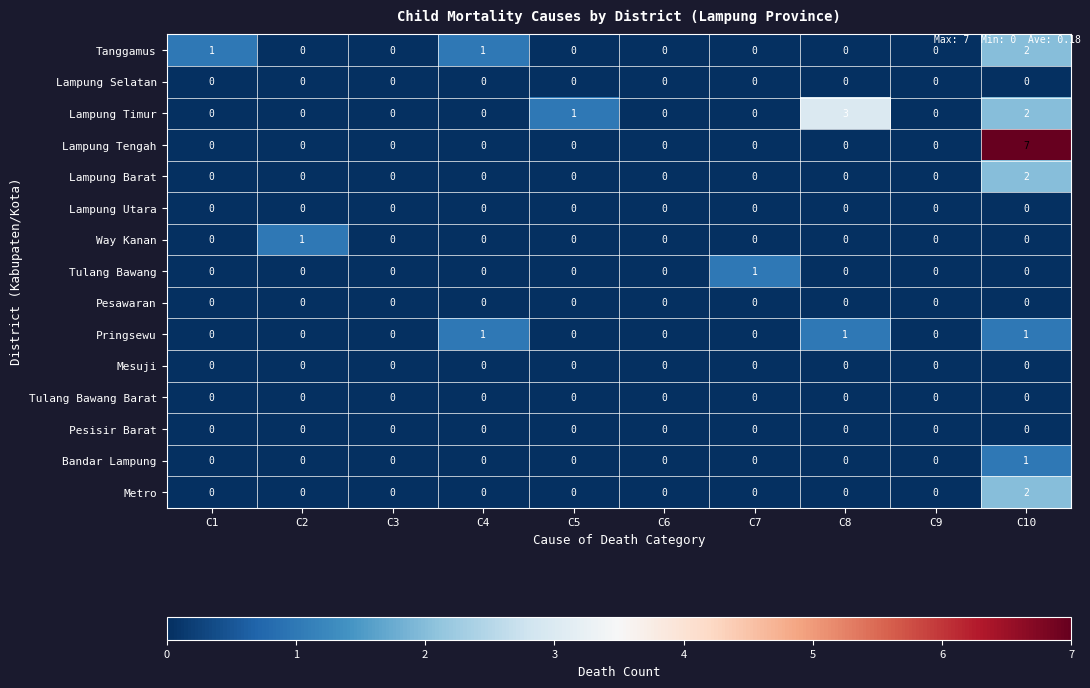

Is the value of Lampung Tengah at C10 greater than the value of Bandar Lampung at C9?

Yes